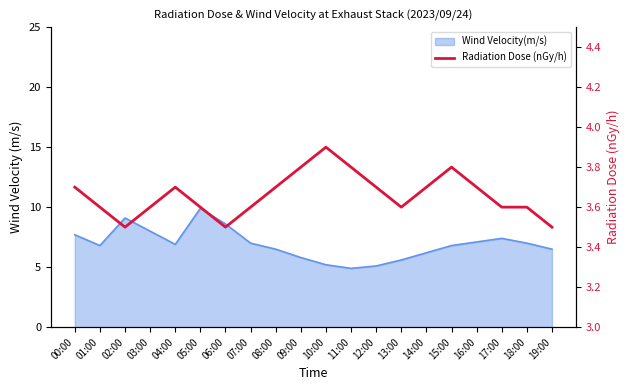

Count the values in the range 3 to 4.

20